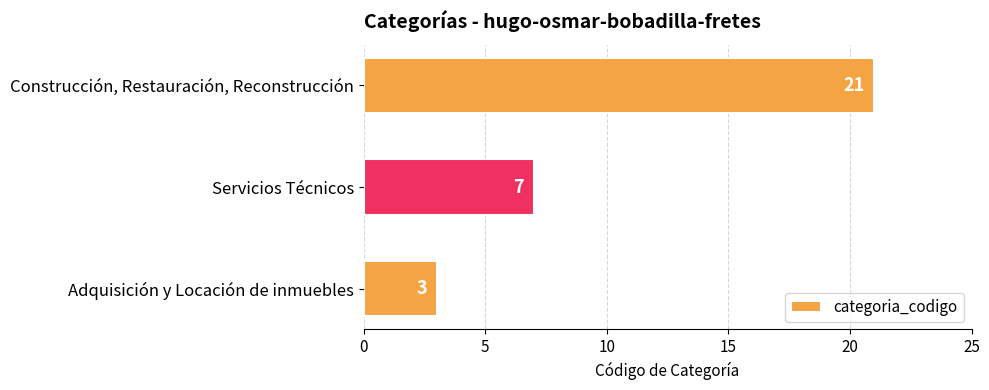

Rank the categories by value from highest to lowest.

Construcción, Restauración, Reconstrucción, Servicios Técnicos, Adquisición y Locación de inmuebles